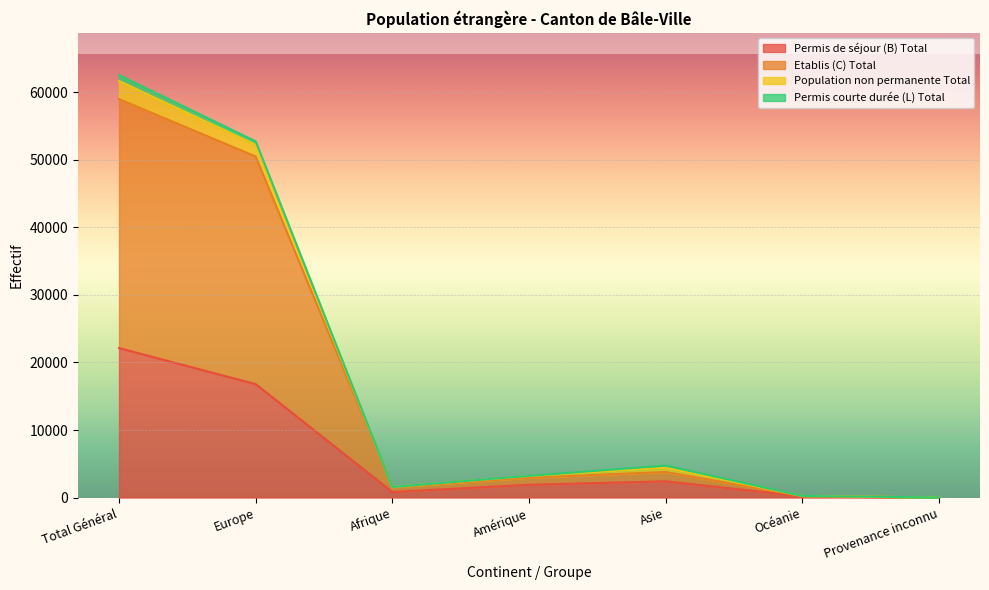

The Permis de séjour (B) Total series shows 11570 at Europe. True or false?

False